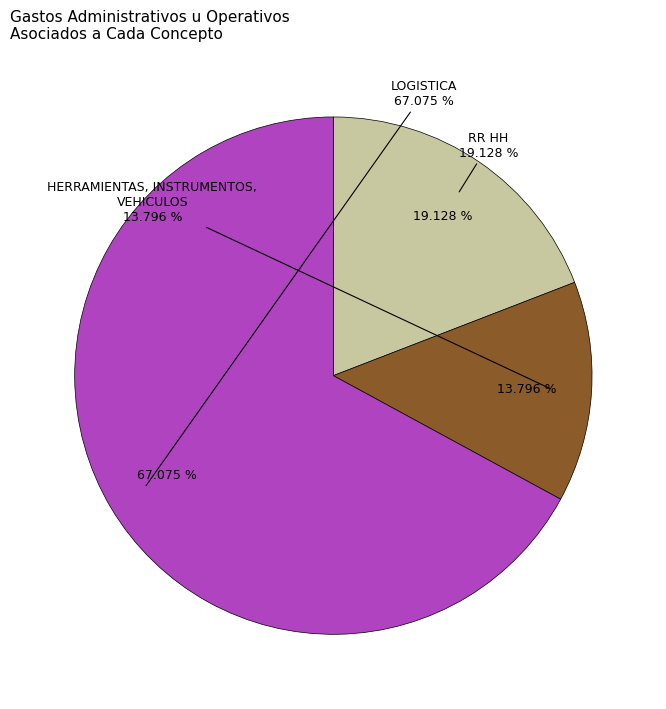

Which slice is the largest?

LOGISTICA